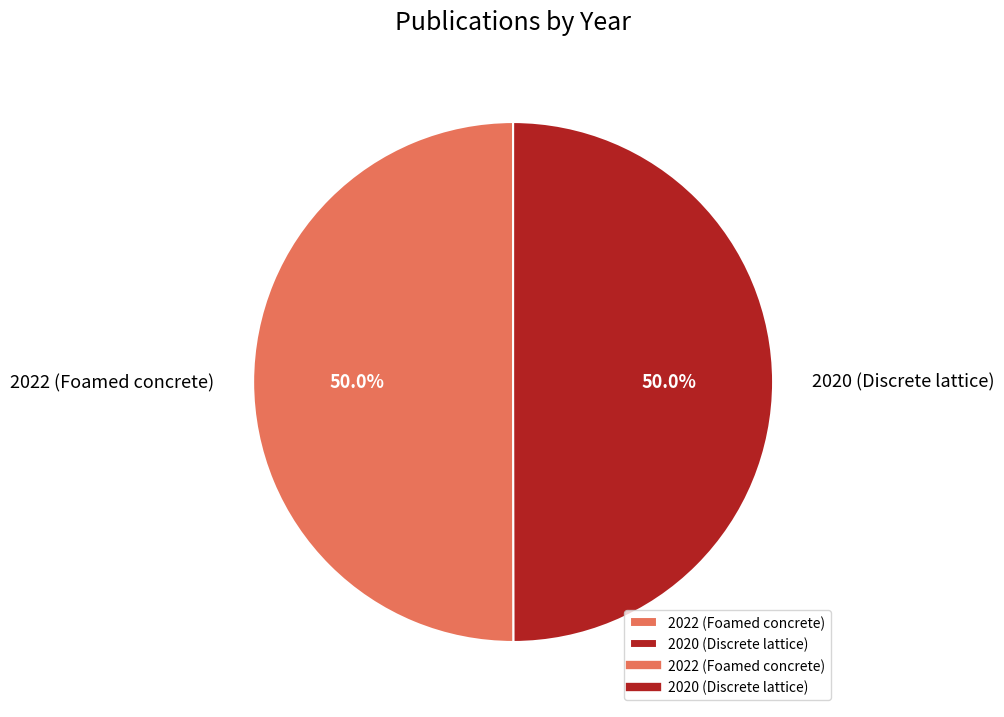

What is the ratio of the value at 2020 (Discrete lattice) to the value at 2022 (Foamed concrete)?

1.0